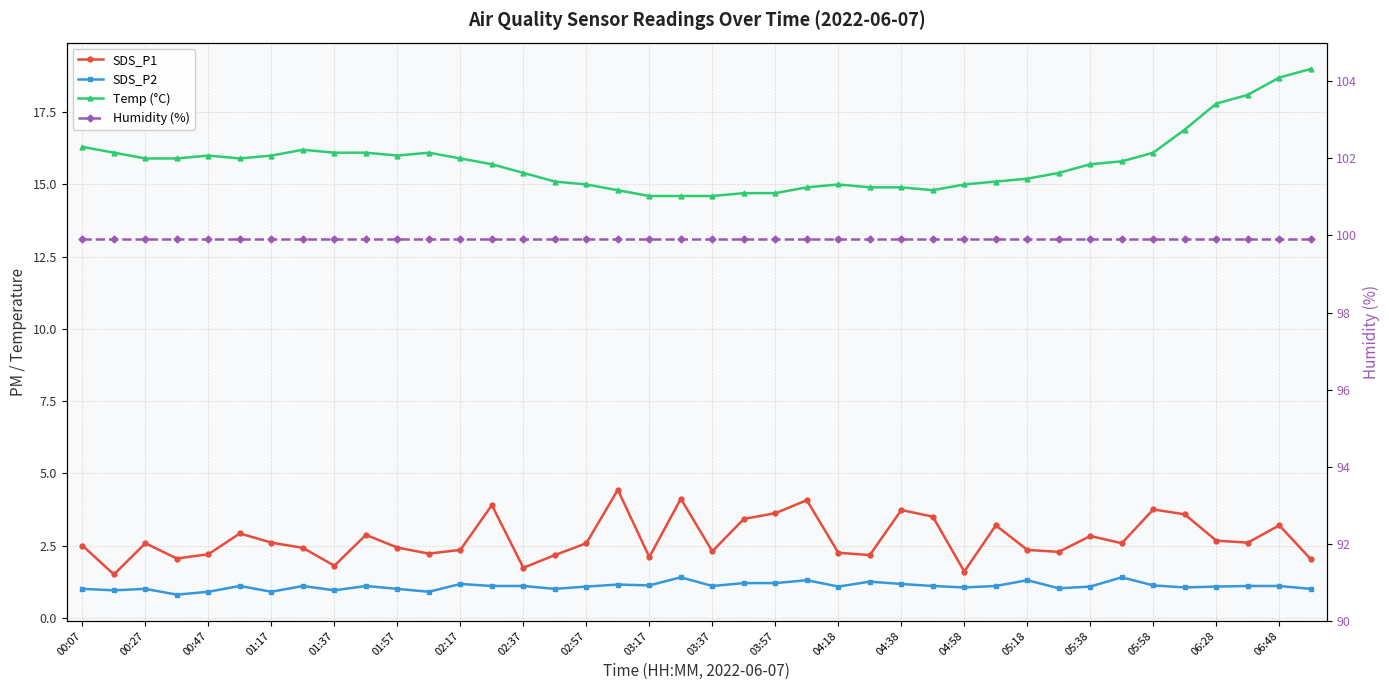

Which series changed the most between 05:18 and 21?

SDS_P1